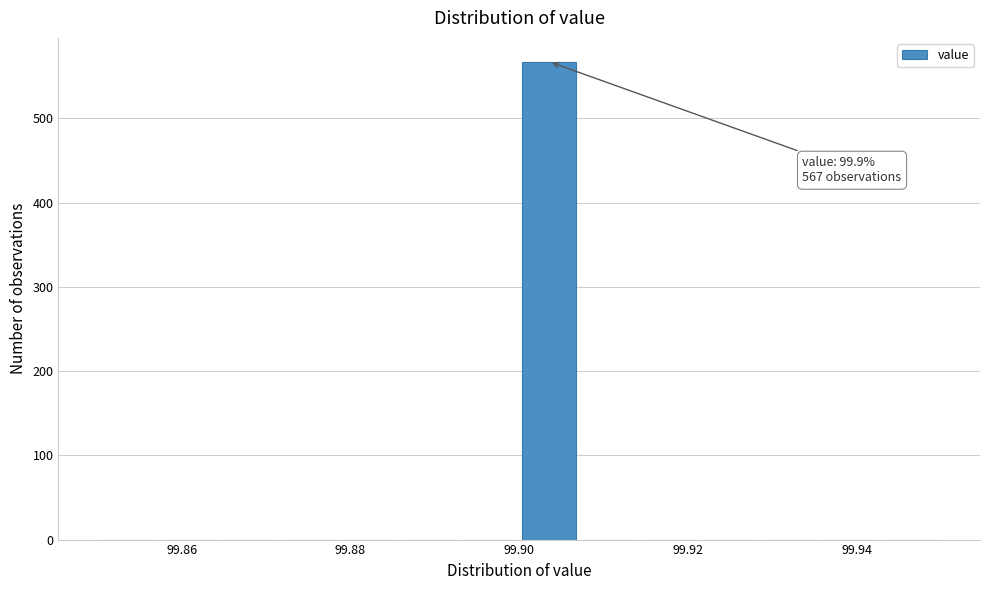

Around what value on the x-axis is the tallest bar? Give the approximate position of its centre, as read against the axis.

99.904